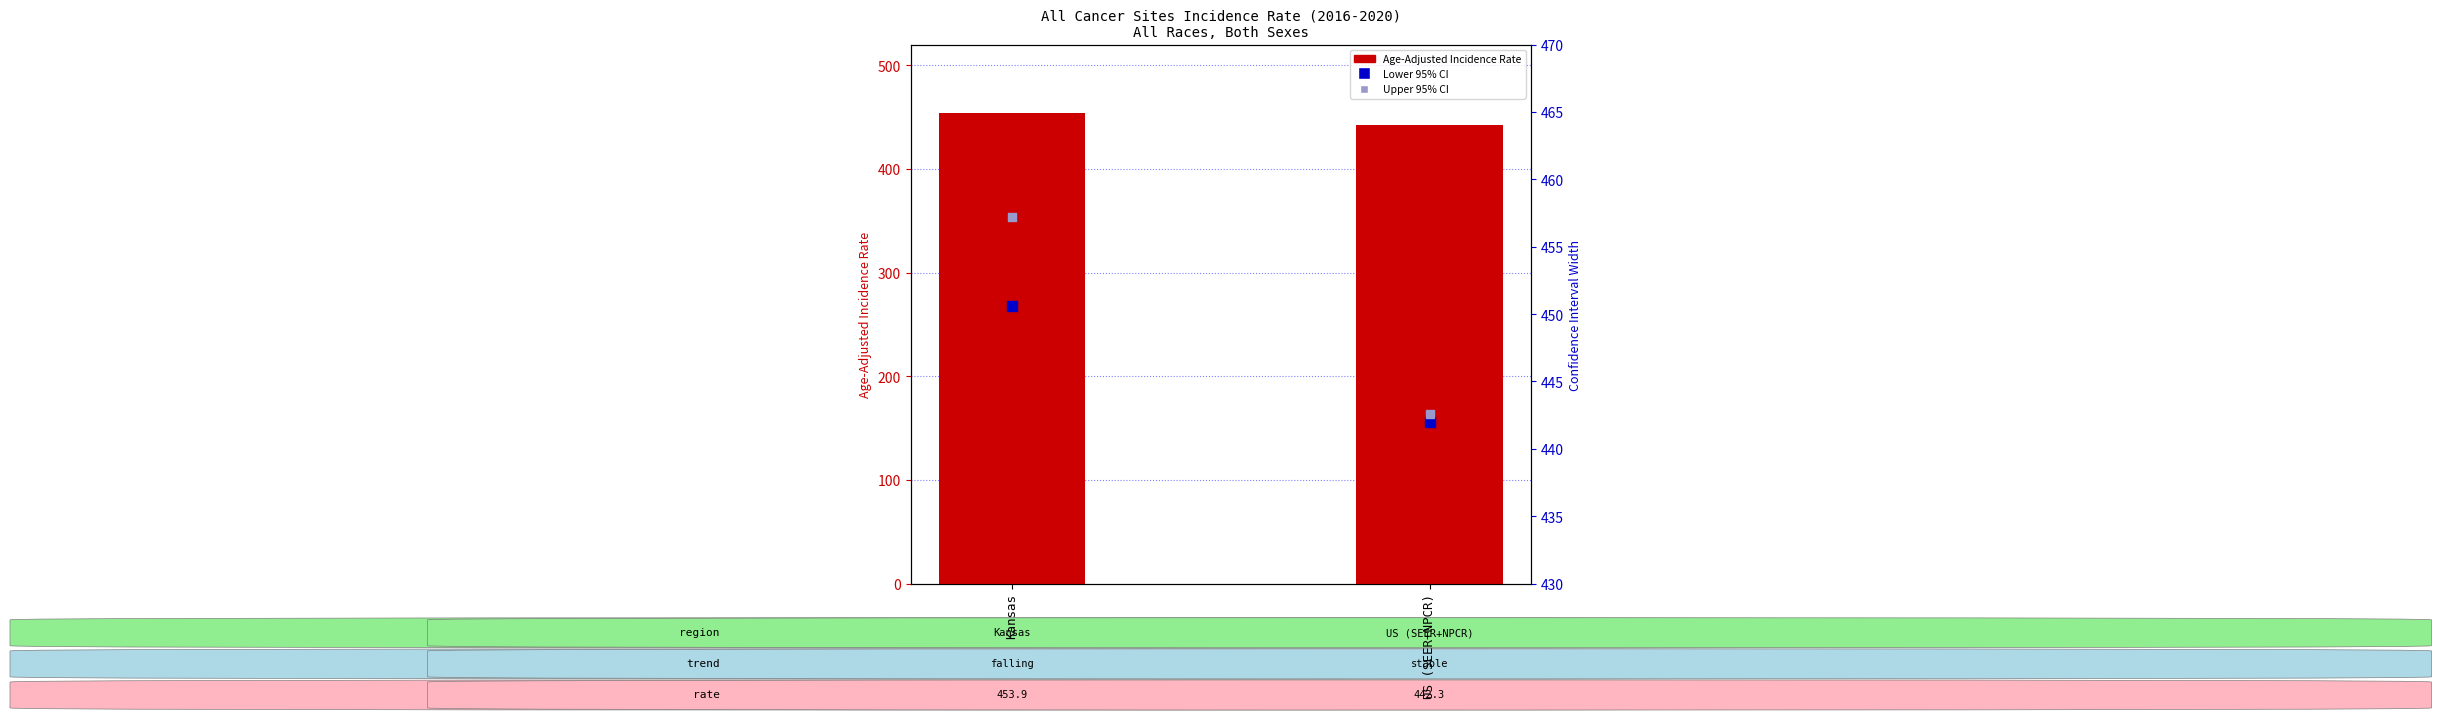

What are all the series names shown in the legend?

Age-Adjusted Incidence Rate, Lower 95% CI, Upper 95% CI